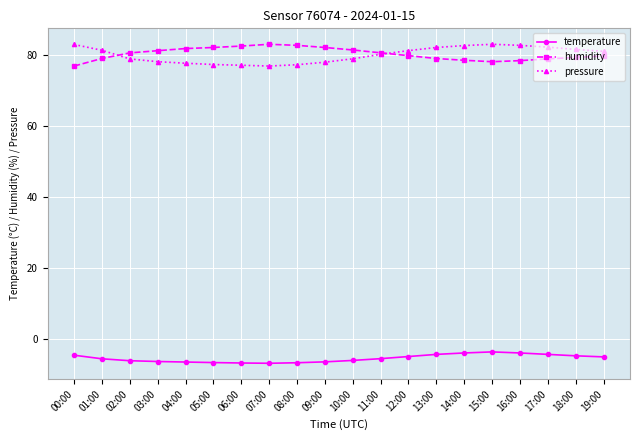

What position from the left is 01:00?

2